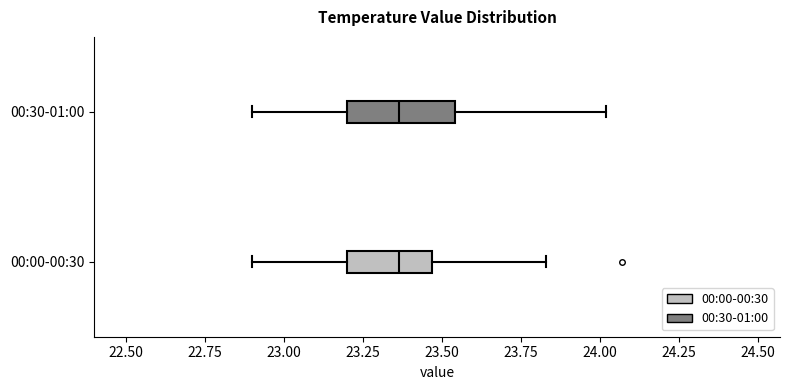

Reading bottom to top, transcribe this box plot: for each box, give where its median line is, the range the box spans, and where its two whiskers end, as read against the x-axis. The values are not printed on the chart, so give them approximately, as read against the axis.

00:00-00:30: median 23.35, box 23.20 to 23.45, whiskers 22.90 to 23.85
00:30-01:00: median 23.35, box 23.20 to 23.55, whiskers 22.90 to 24.00